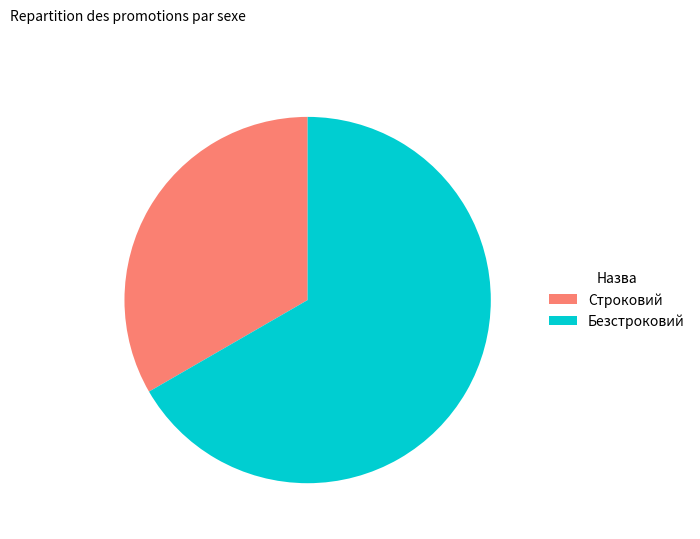

Is it true that Строковий is 33% of the pie?

True